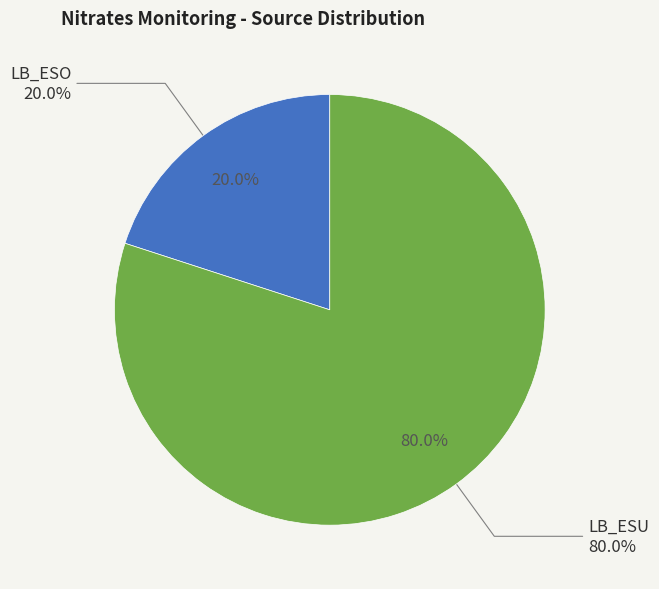

What portion of the pie excludes LB_ESU?

20.0%